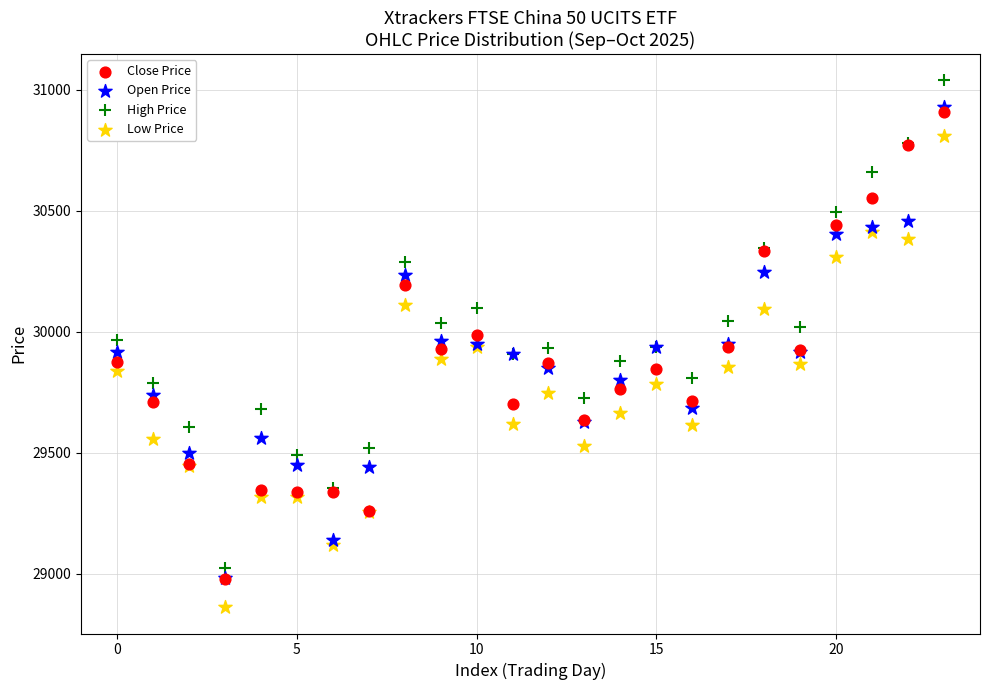

Which series contains the highest Y value?

High Price